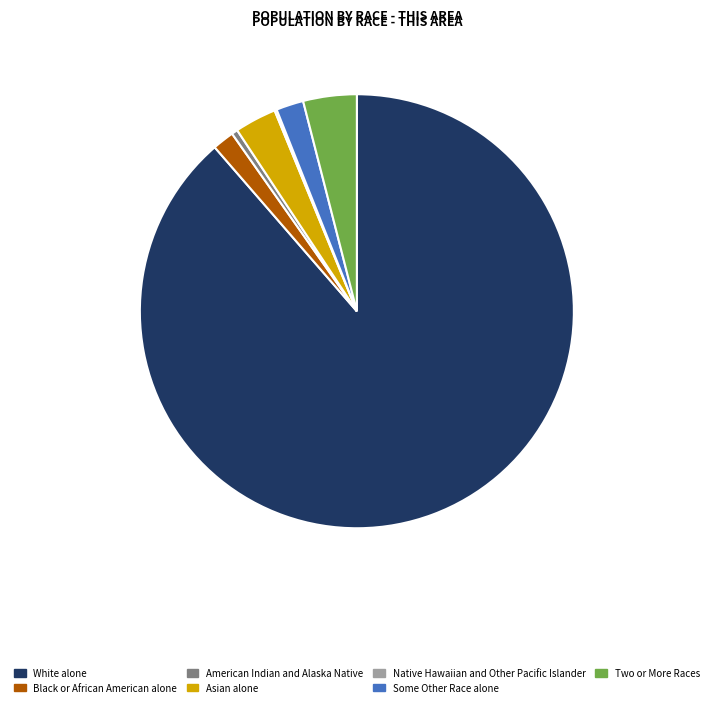

Combined, do Black or African American alone and Asian alone account for over 50%?

No